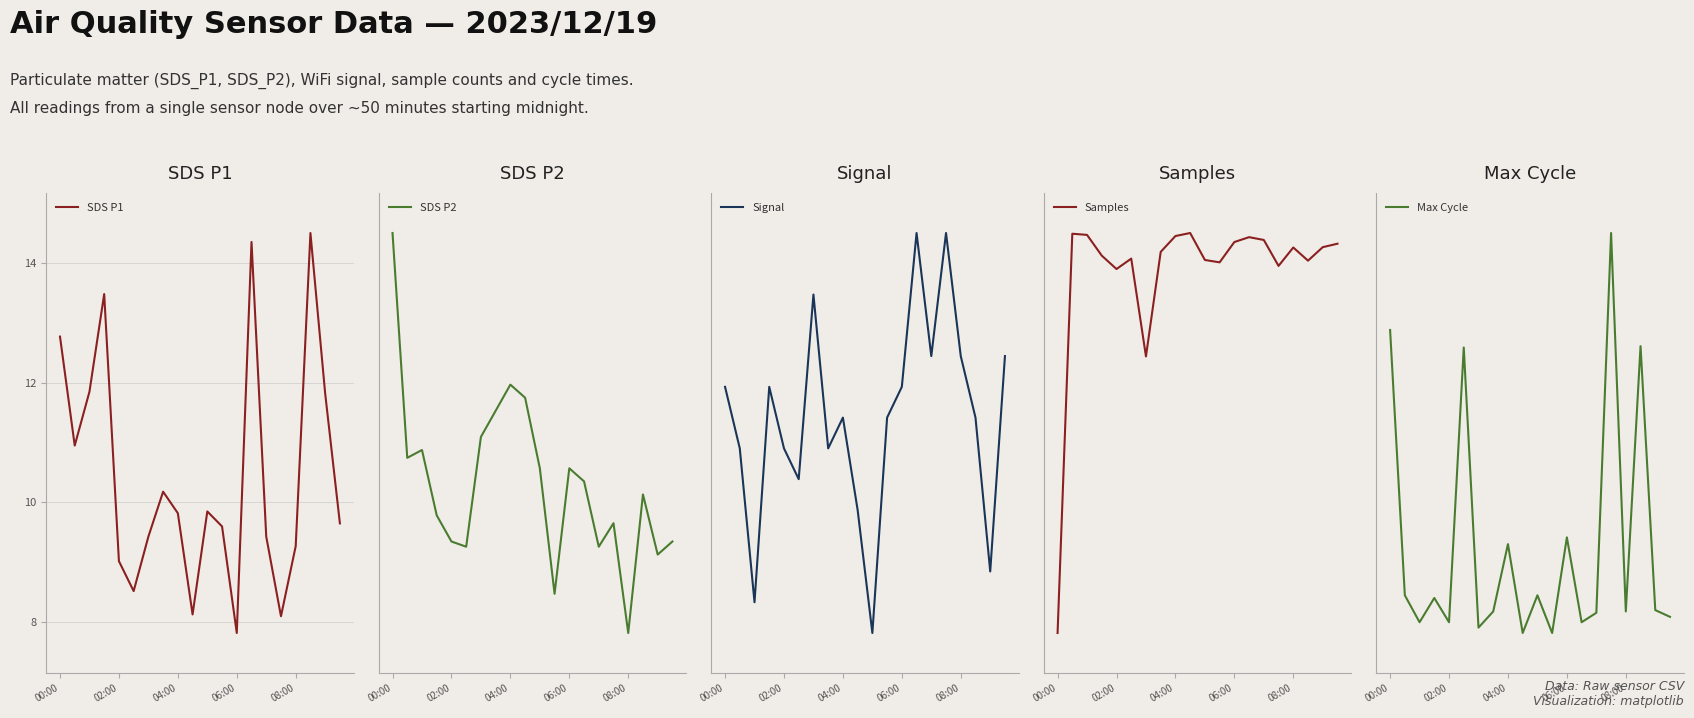

Reading left to right, list all the values displayed in this chart.

SDS P1: 12.8	10.9	11.8	13.5	9.0	8.5	9.4	10.2	9.8	8.1	9.8	9.6	7.8	14.3	9.4	8.1	9.3	14.5	11.8	9.7
SDS P2: 4.8	3.9	4.0	3.7	3.6	3.6	4.0	4.1	4.2	4.2	3.9	3.4	3.9	3.8	3.6	3.7	3.2	3.8	3.5	3.6
Signal: -48.0	-50.0	-55.0	-48.0	-50.0	-51.0	-45.0	-50.0	-49.0	-52.0	-56.0	-49.0	-48.0	-43.0	-47.0	-43.0	-47.0	-49.0	-54.0	-47.0
Samples: 5089667.0	5106745.0	5106695.0	5105808.0	5105235.0	5105681.0	5101497.0	5105968.0	5106646.0	5106776.0	5105622.0	5105521.0	5106390.0	5106598.0	5106478.0	5105369.0	5106156.0	5105593.0	5106170.0	5106318.0
Max Cycle: 20241.0	20044.0	20024.0	20042.0	20024.0	20228.0	20020.0	20032.0	20082.0	20016.0	20044.0	20016.0	20087.0	20024.0	20031.0	20313.0	20032.0	20229.0	20033.0	20028.0